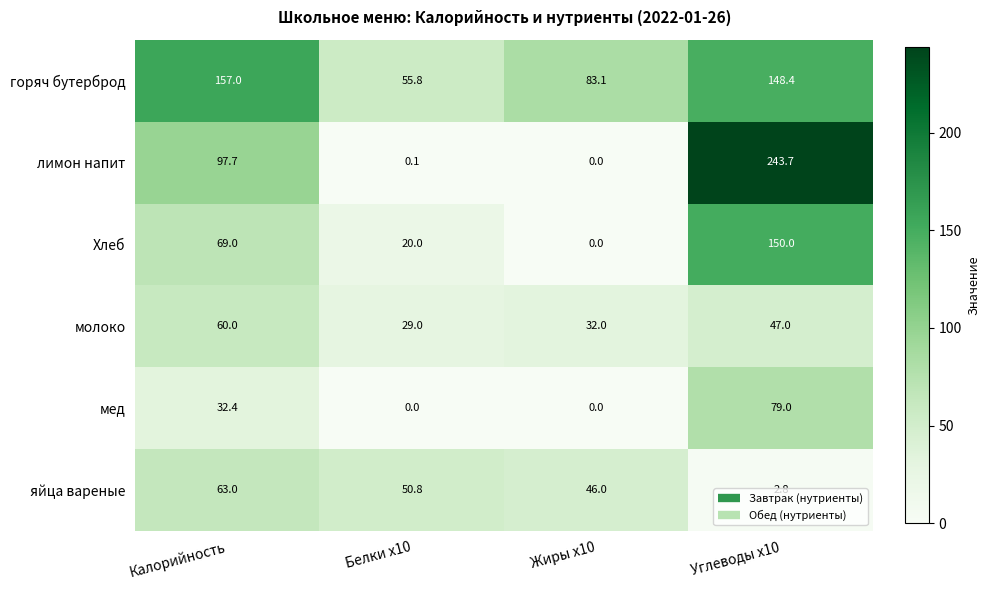

What is the spread (max minus min) of values at Белки x10?

55.8